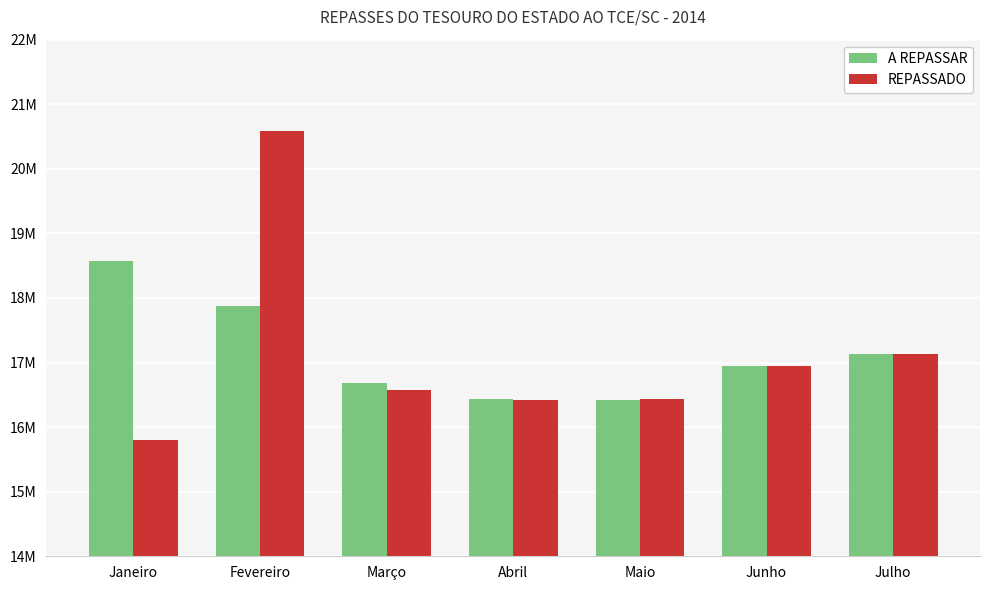

Does the chart contain stacked bars?

No